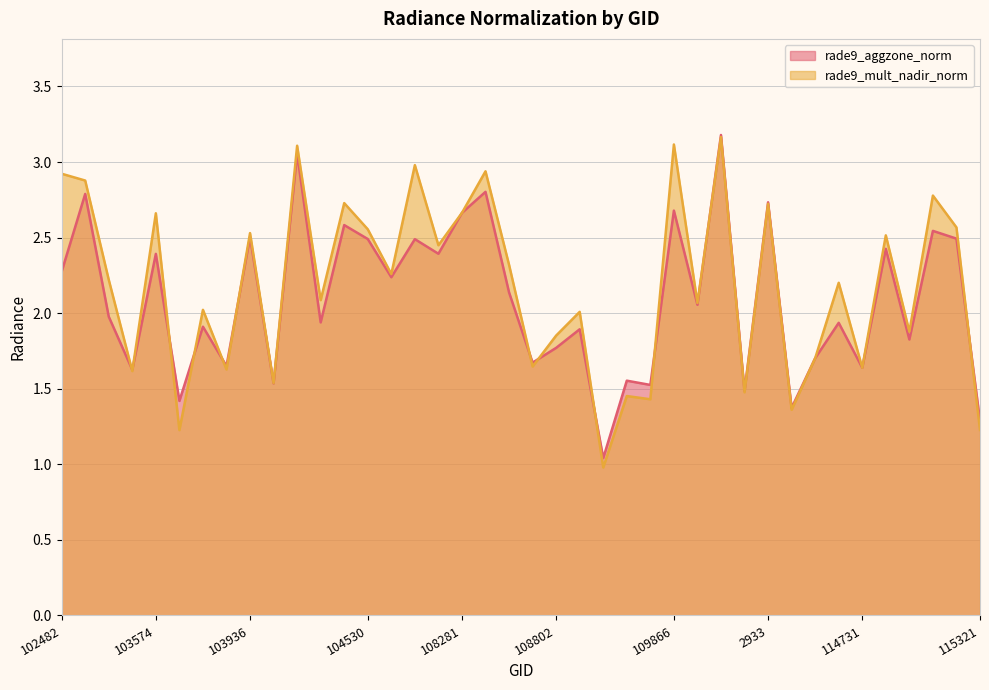

In rade9_mult_nadir_norm, how many points are lower than both neighbors (excluding endpoints)?

15